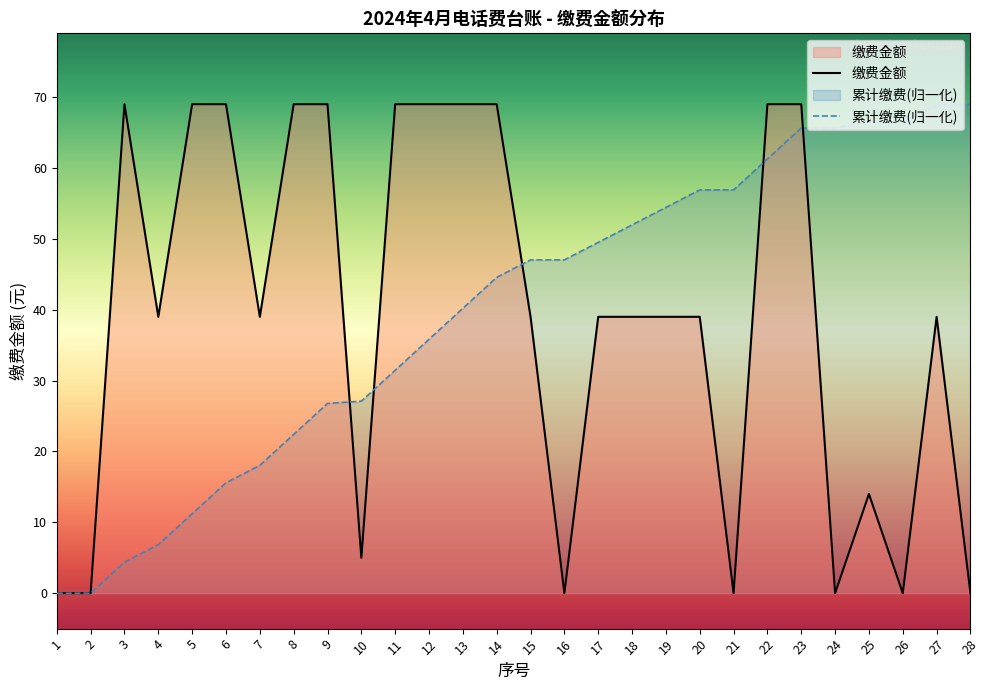

Reading left to right, extract all data points from this chart.

缴费金额: 0.0	0.0	69.0	39.0	69.0	69.0	39.0	69.0	69.0	5.0	69.0	69.0	69.0	69.0	39.0	0.0	39.0	39.0	39.0	39.0	0.0	69.0	69.0	0.0	14.0	0.0	39.0	0.0
序号: 0.0	0.0	4.4	6.8	11.2	15.6	18.0	22.4	26.8	27.1	31.5	35.8	40.2	44.6	47.0	47.0	49.5	52.0	54.4	56.9	56.9	61.3	65.6	65.6	66.5	66.5	69.0	69.0